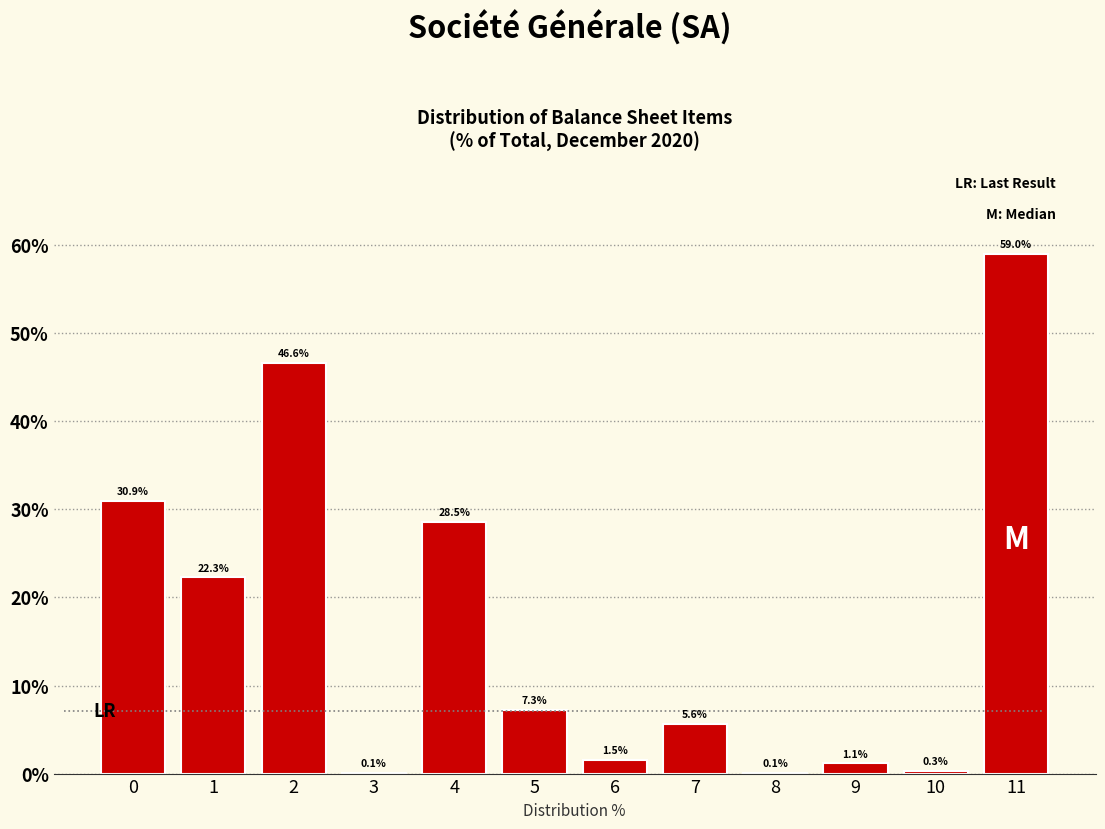

Reading left to right, extract all data points from this chart.

0=30.9	1=22.3	2=46.6	3=0.1	4=28.5	5=7.3	6=1.5	7=5.6	8=0.1	9=1.1	10=0.3	11=59.0